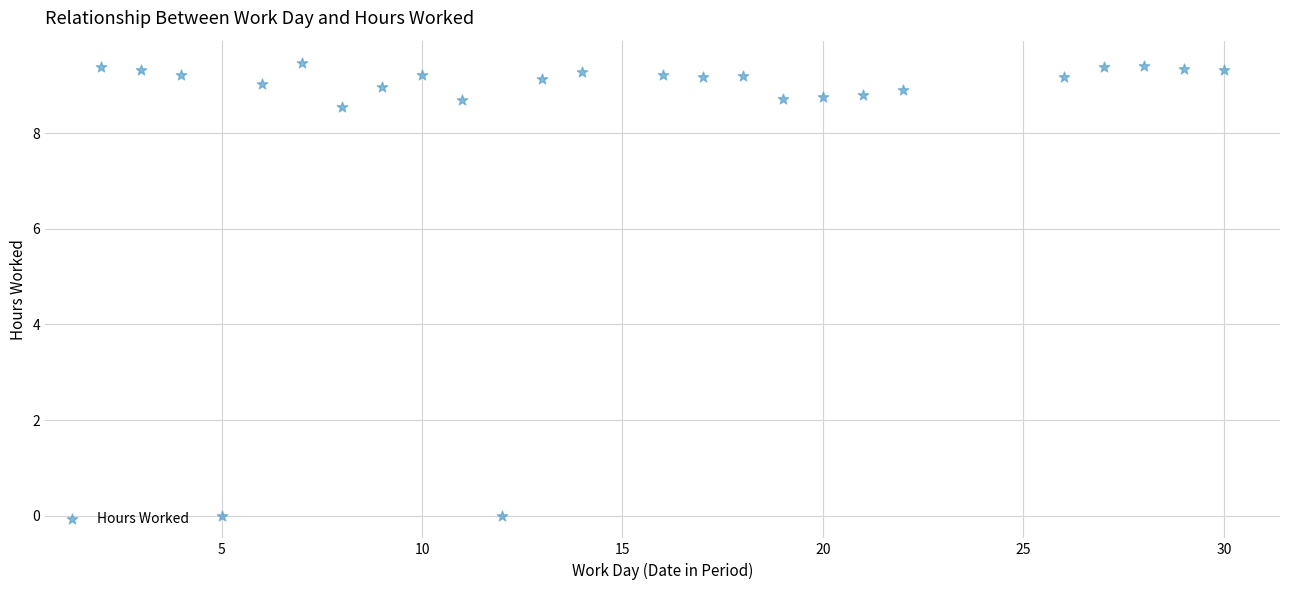

What is the range of Y values (max minus min)?

9.5